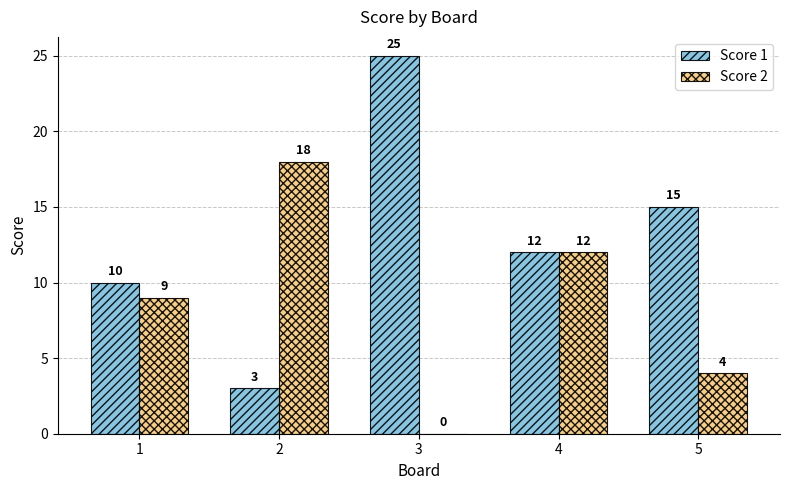

What is the average value of the Score 2 series?

9